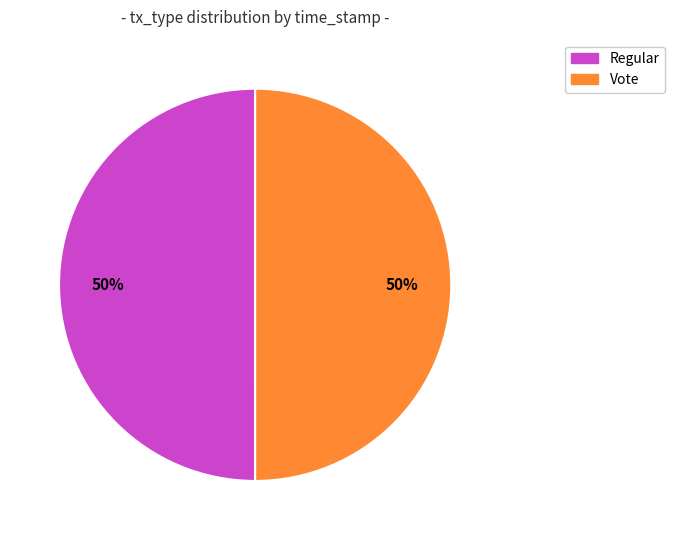

To the nearest percent, what is the average slice percentage?

50%